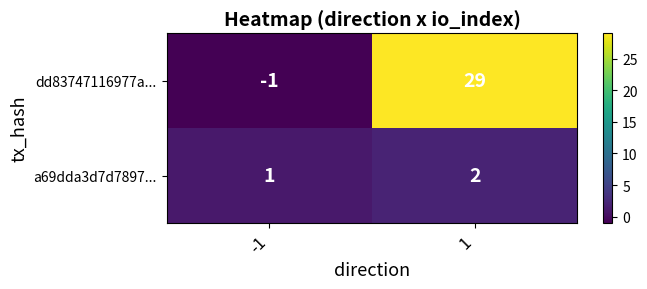

What is the greatest value displayed?

29